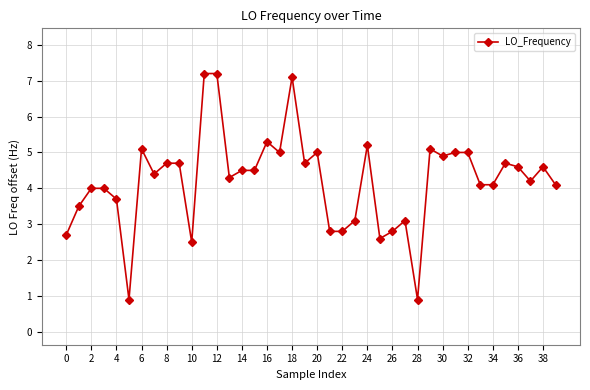

What is the smallest value displayed?

0.9